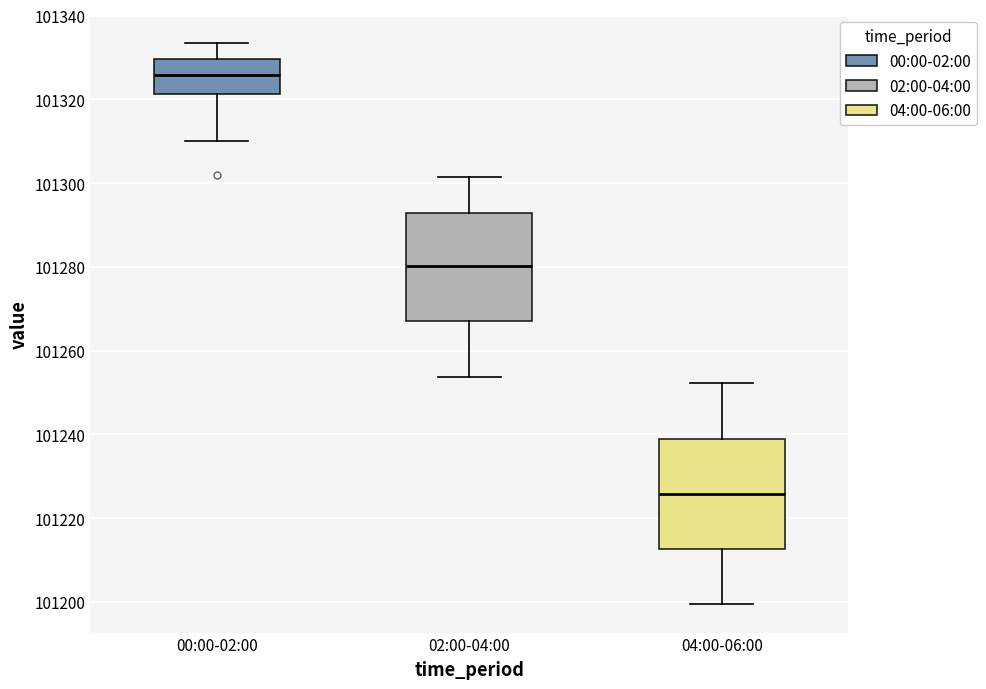

Reading left to right, read every box against the y-axis: the position of its median line, the range the box covers, and the ends of its whiskers. The values are not printed on the chart, so give them approximately, as read against the axis.

00:00-02:00: median 101326, box 101322 to 101330, whiskers 101310 to 101334
02:00-04:00: median 101280, box 101268 to 101292, whiskers 101254 to 101302
04:00-06:00: median 101226, box 101212 to 101240, whiskers 101200 to 101252